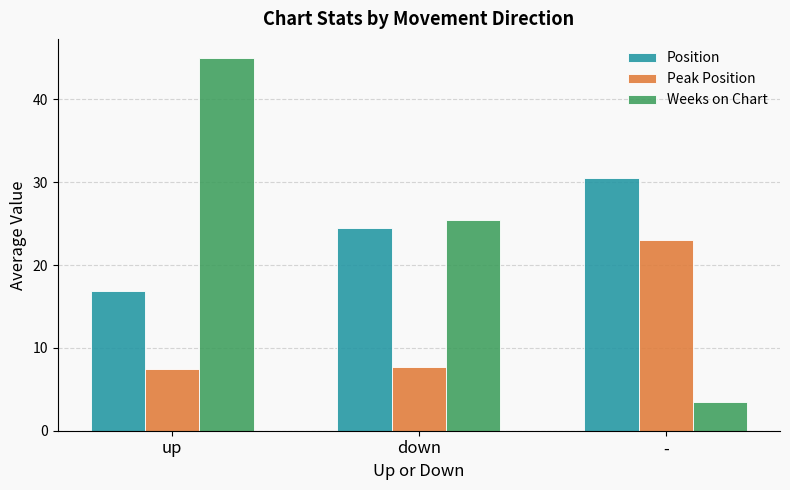

How many bars are there in each group?

3